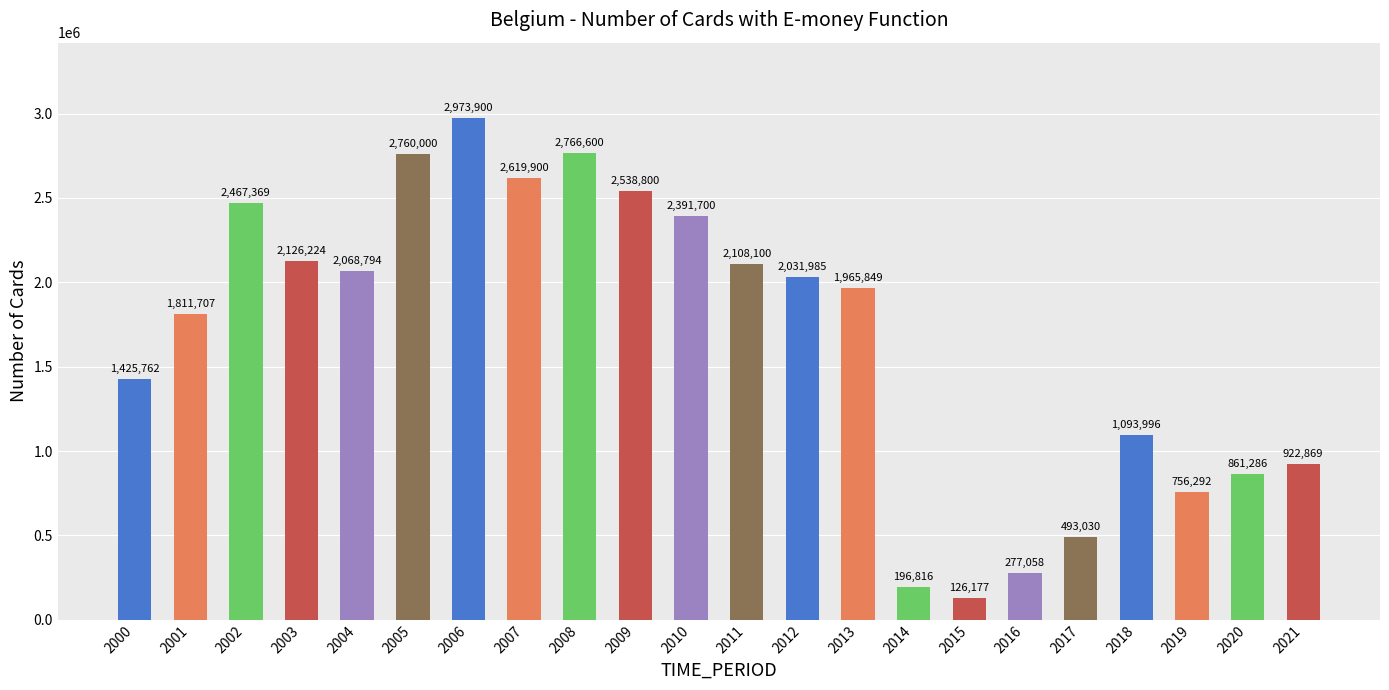

What is the difference between the values at 2010 and 2012?

359715